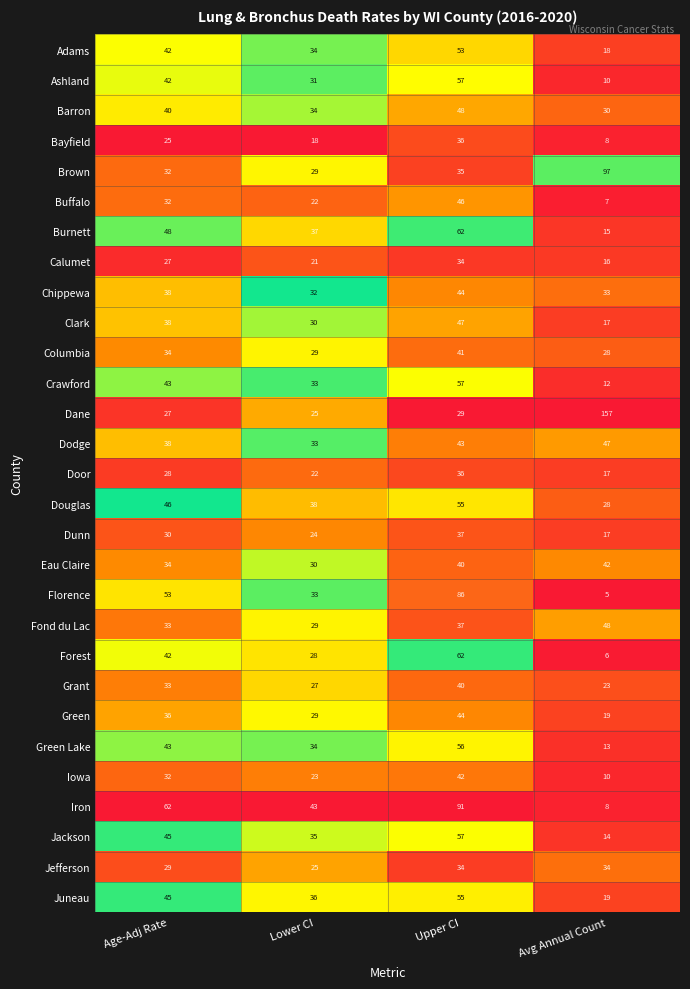

The value of Douglas at Upper CI is 86. True or false?

False